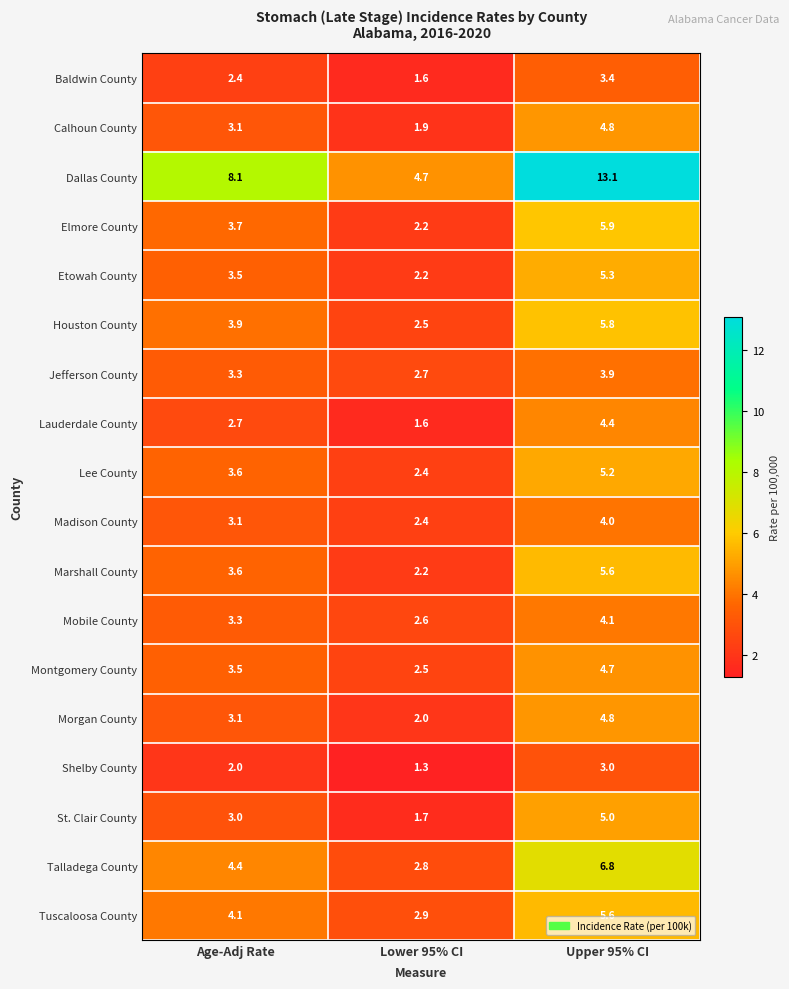

Is it true that Calhoun County equals 1.5 at Upper 95% CI?

False